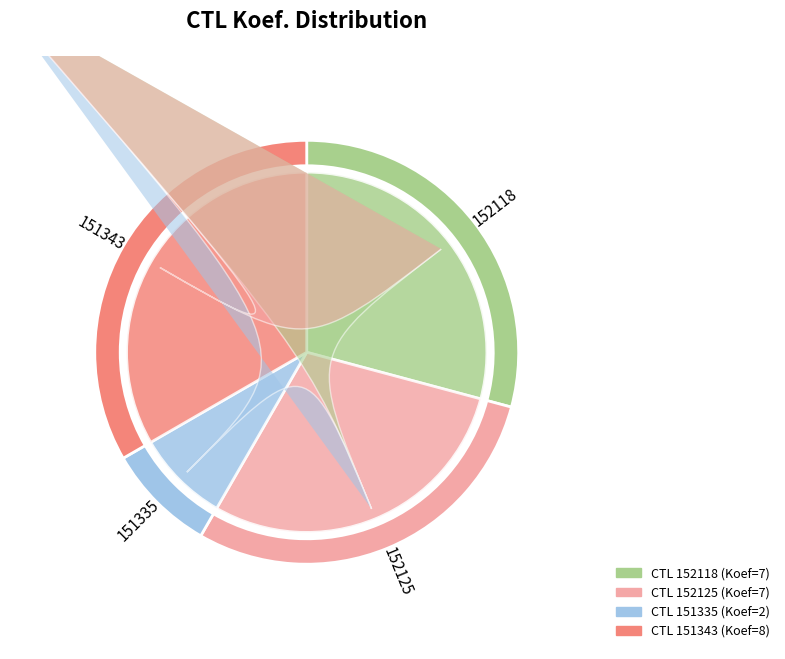

Does 152118 represent more than half of the total?

No